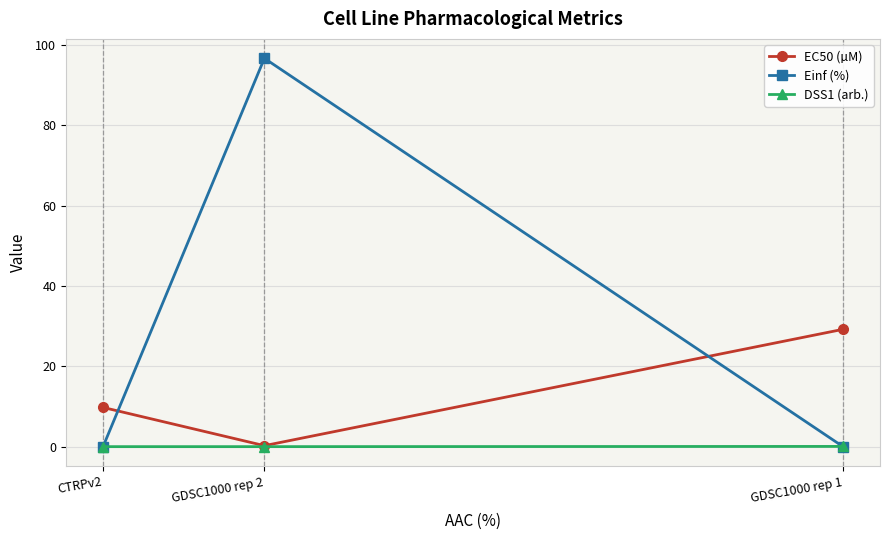

Is this an area chart (filled region under the line)?

No